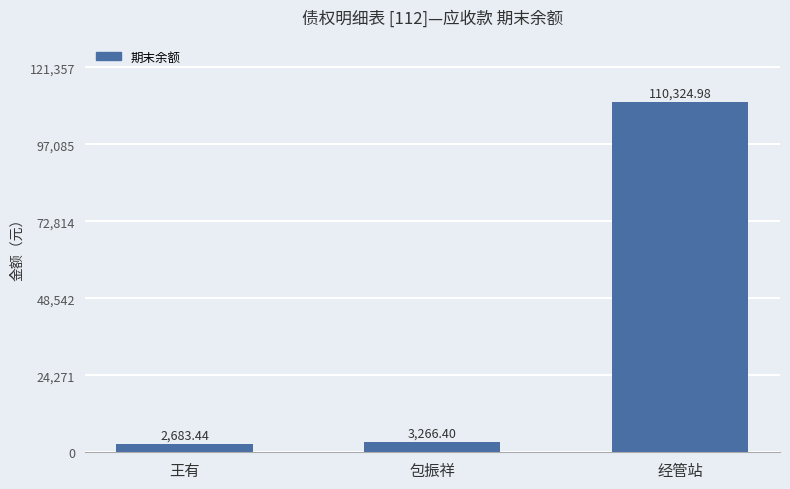

What is the minimum value shown in the chart?

2683.4